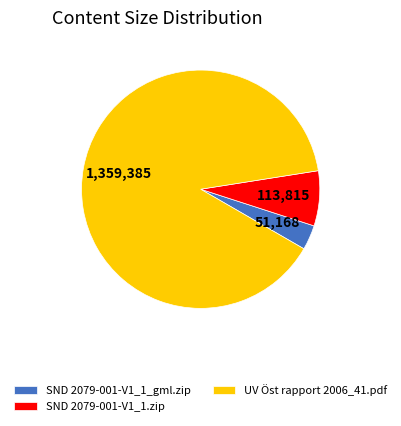

The SND 2079-001-V1_1.zip slice represents 1% of the pie. True or false?

False